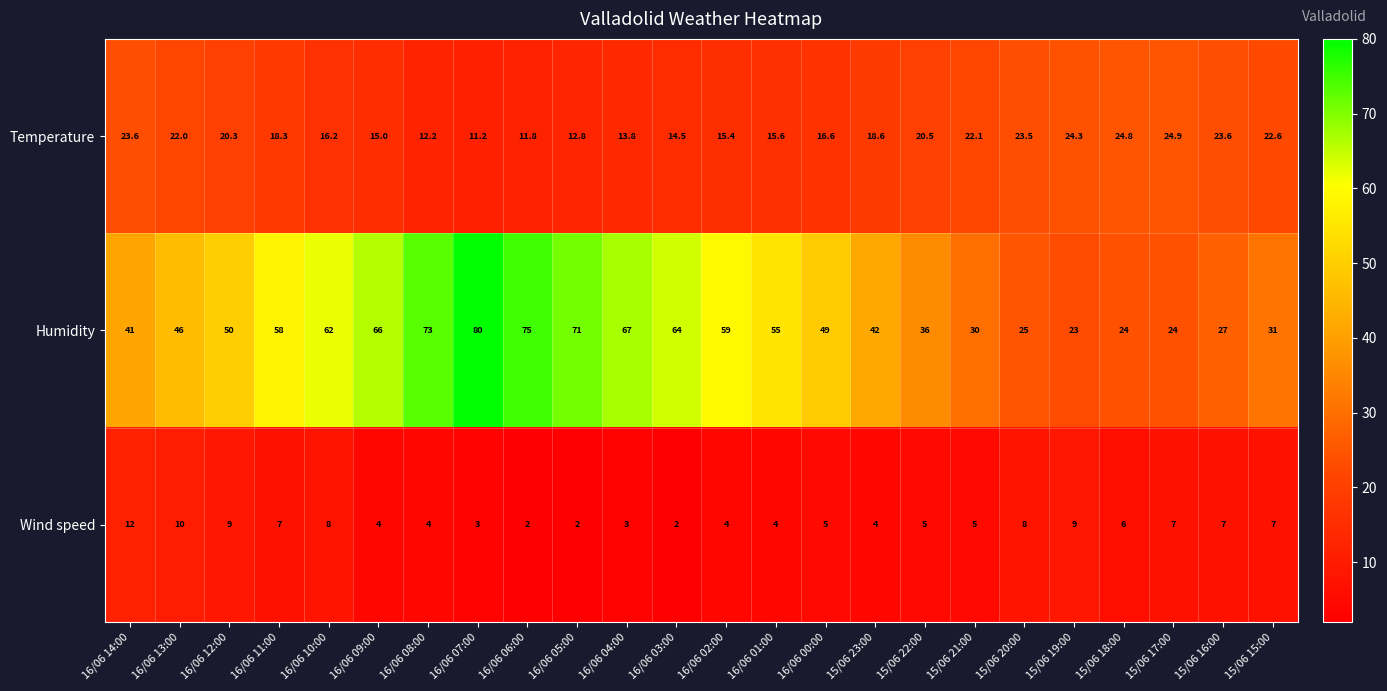

What is the average value of the Wind speed series?

5.7